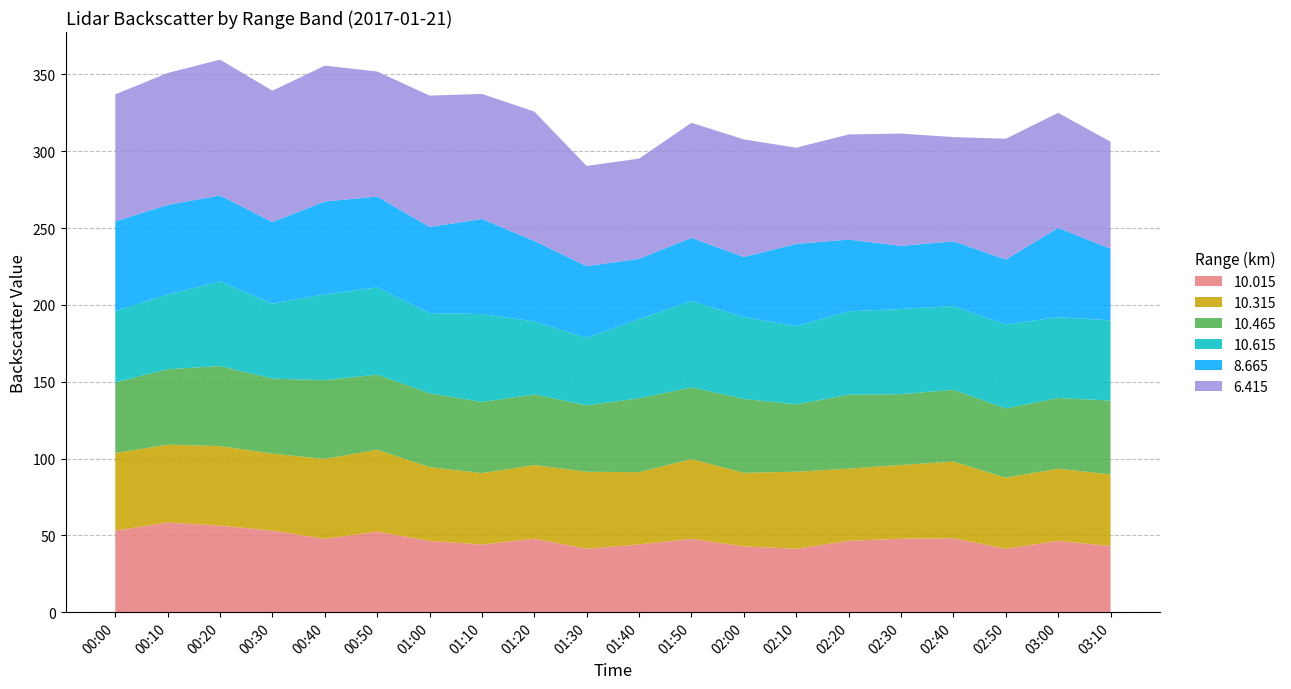

Reading right to left, extract all data points from this chart.

10.015: 03:10=43.1	03:00=46.4	02:50=41.3	02:40=48.1	02:30=47.8	02:20=46.4	02:10=41.3	02:00=42.8	01:50=47.7	01:40=44.1	01:30=41.3	01:20=47.8	01:10=44.0	01:00=46.4	00:50=52.4	00:40=47.7	00:30=53.1	00:20=56.3	00:10=58.3	00:00=53.1
10.315: 03:10=46.5	03:00=47.0	02:50=46.2	02:40=49.9	02:30=48.0	02:20=47.0	02:10=50.1	02:00=47.9	01:50=51.9	01:40=47.0	01:30=50.1	01:20=47.9	01:10=46.5	01:00=48.0	00:50=53.3	00:40=52.0	00:30=50.1	00:20=51.8	00:10=50.7	00:00=50.5
10.465: 03:10=48.1	03:00=46.0	02:50=45.1	02:40=46.7	02:30=46.1	02:20=48.1	02:10=43.8	02:00=48.1	01:50=46.7	01:40=48.1	01:30=43.2	01:20=46.0	01:10=46.3	01:00=48.1	00:50=48.9	00:40=51.3	00:30=48.8	00:20=52.1	00:10=49.1	00:00=45.9
10.615: 03:10=52.2	03:00=52.6	02:50=54.7	02:40=54.5	02:30=55.4	02:20=54.3	02:10=50.9	02:00=53.2	01:50=56.2	01:40=51.6	01:30=43.9	01:20=47.5	01:10=57.2	01:00=52.2	00:50=56.7	00:40=55.9	00:30=48.8	00:20=55.1	00:10=48.7	00:00=46.4
8.665: 03:10=46.7	03:00=58.1	02:50=42.2	02:40=42.2	02:30=41.1	02:20=46.7	02:10=53.6	02:00=39.2	01:50=41.1	01:40=39.2	01:30=46.7	01:20=52.4	01:10=61.9	01:00=56.0	00:50=59.2	00:40=60.4	00:30=53.1	00:20=55.9	00:10=58.3	00:00=58.4
6.415: 03:10=69.6	03:00=74.9	02:50=78.6	02:40=67.8	02:30=73.1	02:20=68.4	02:10=62.6	02:00=76.5	01:50=74.9	01:40=65.2	01:30=65.2	01:20=84.2	01:10=81.4	01:00=85.5	00:50=81.4	00:40=88.4	00:30=85.5	00:20=88.4	00:10=85.8	00:00=82.7